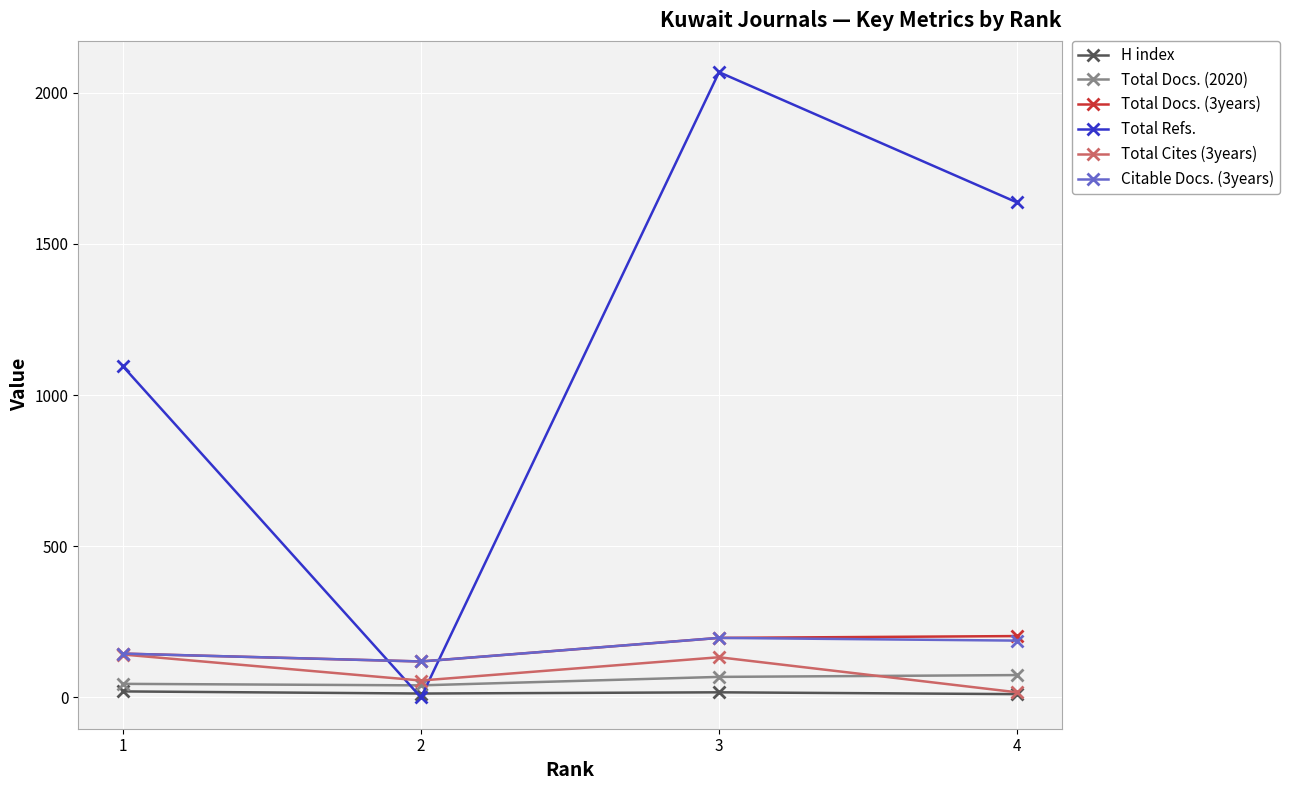

What is the difference between the maximum and minimum values in the Citable Docs. (3years) series?

78